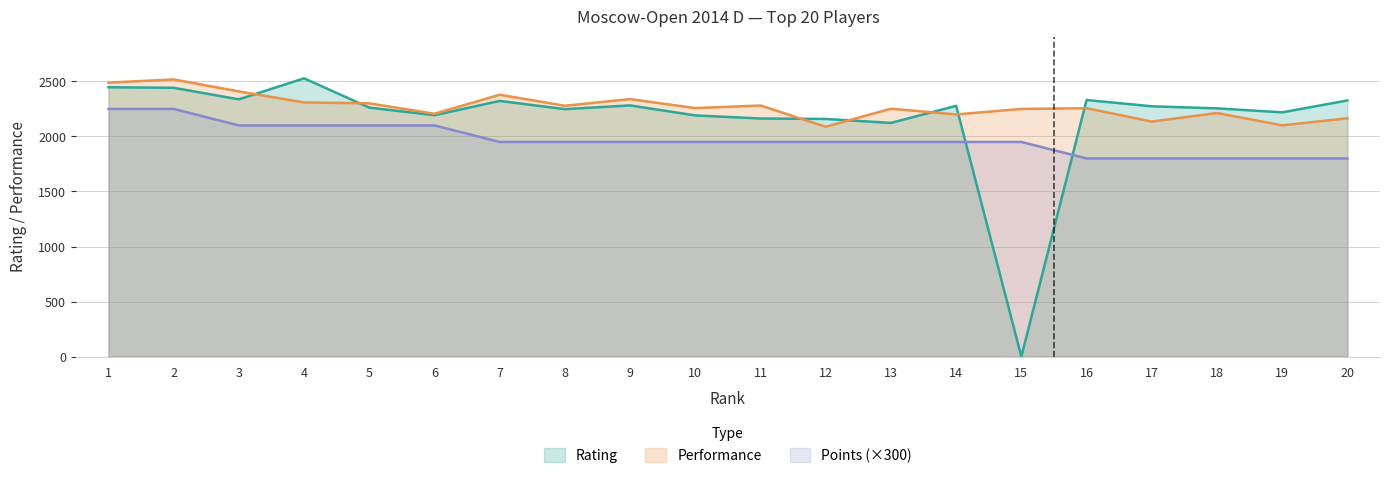

Is the value of Performance at 4 greater than the value of Points at 9?

Yes